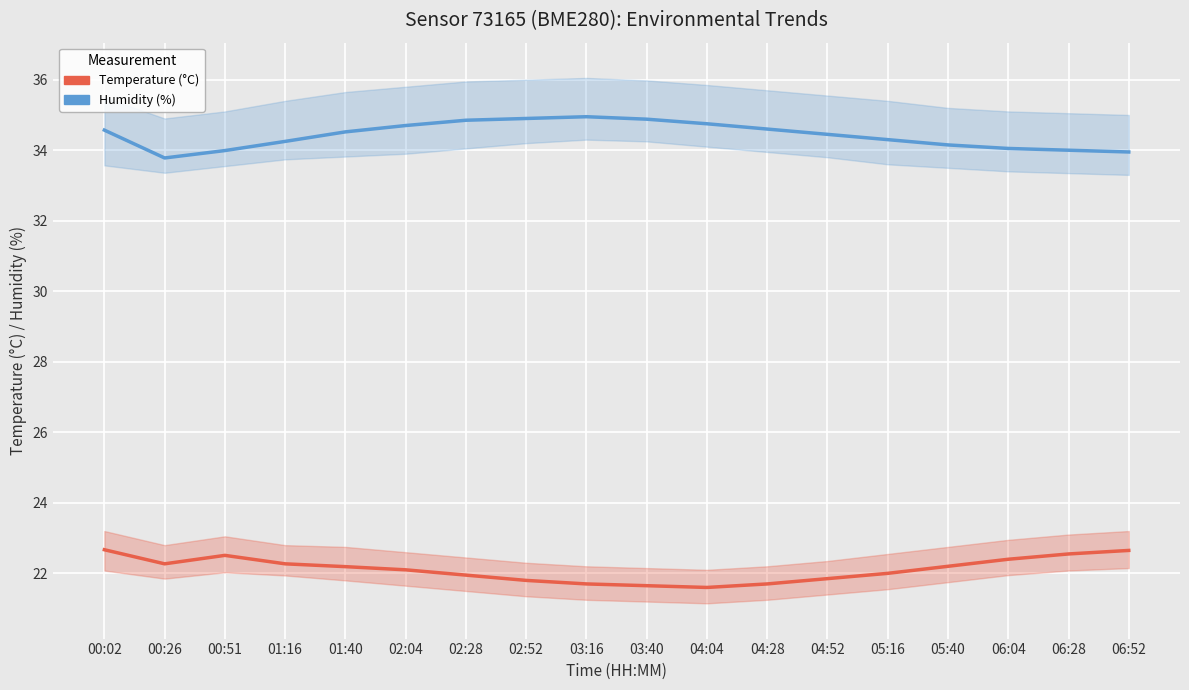

List the series in order of their peak value, lowest first.

Temperature (°C), Humidity (%)